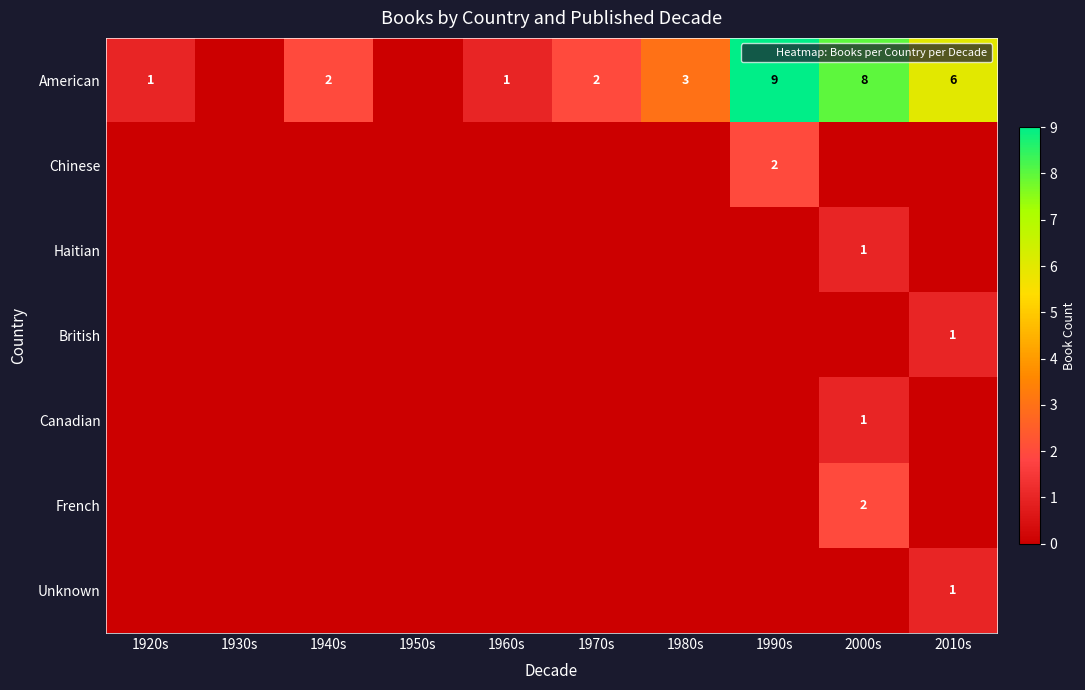

How many values in row_6 are above zero?

1